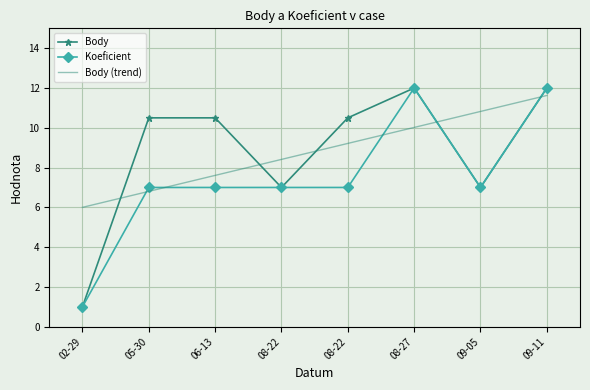

Which category has the lowest value in the Body series?

02-29